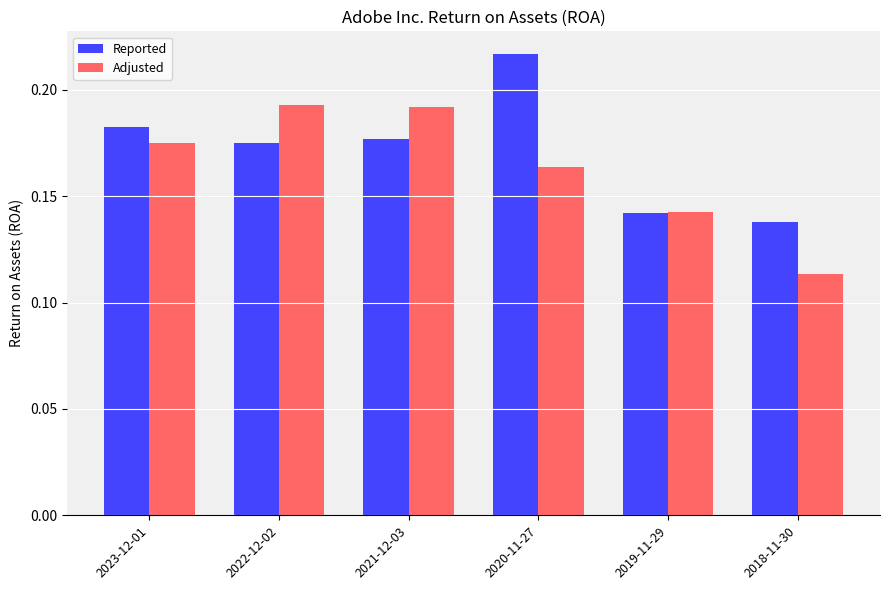

Which category has the lowest value in the Adjusted series?

2018-11-30